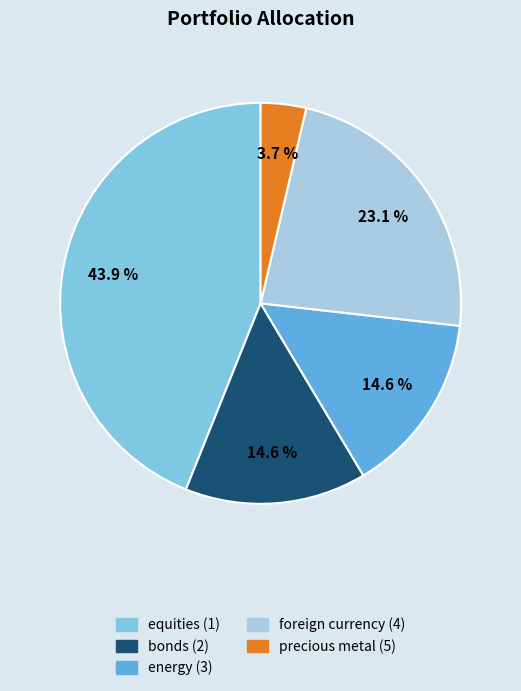

Which category has the smallest portion of the pie?

precious metal (5)